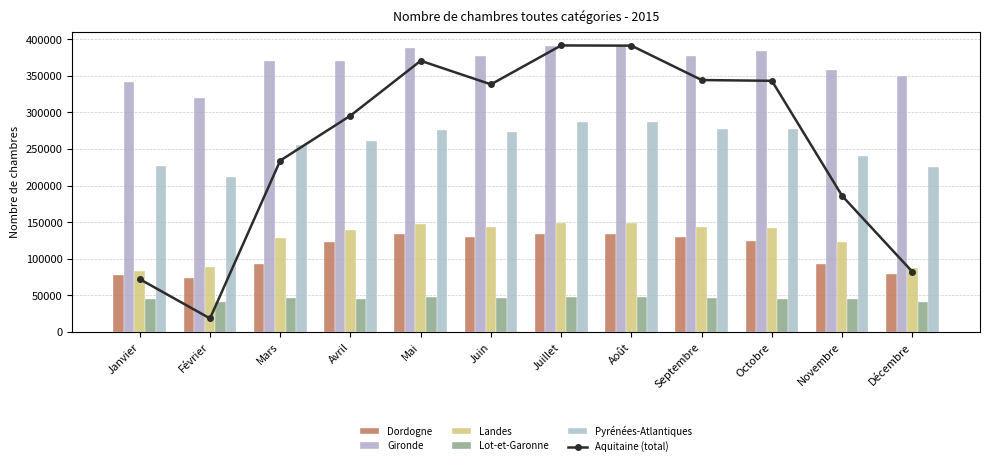

What are all the series names shown in the legend?

Dordogne, Gironde, Landes, Lot-et-Garonne, Pyrénées-Atlantiques, Aquitaine (total)